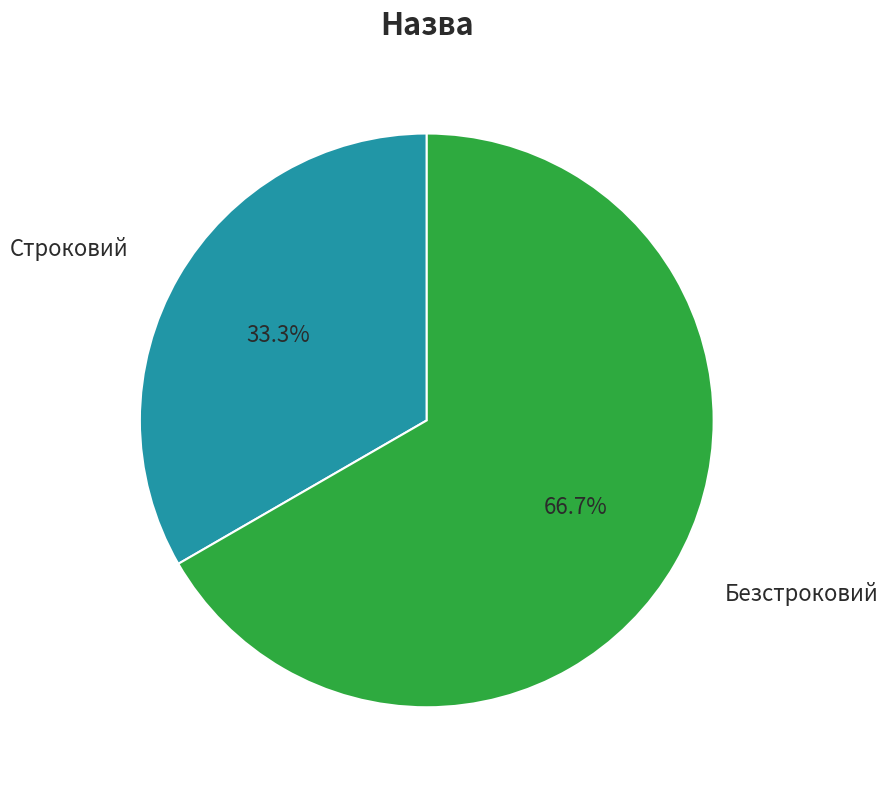

Count the number of slices in the pie.

2